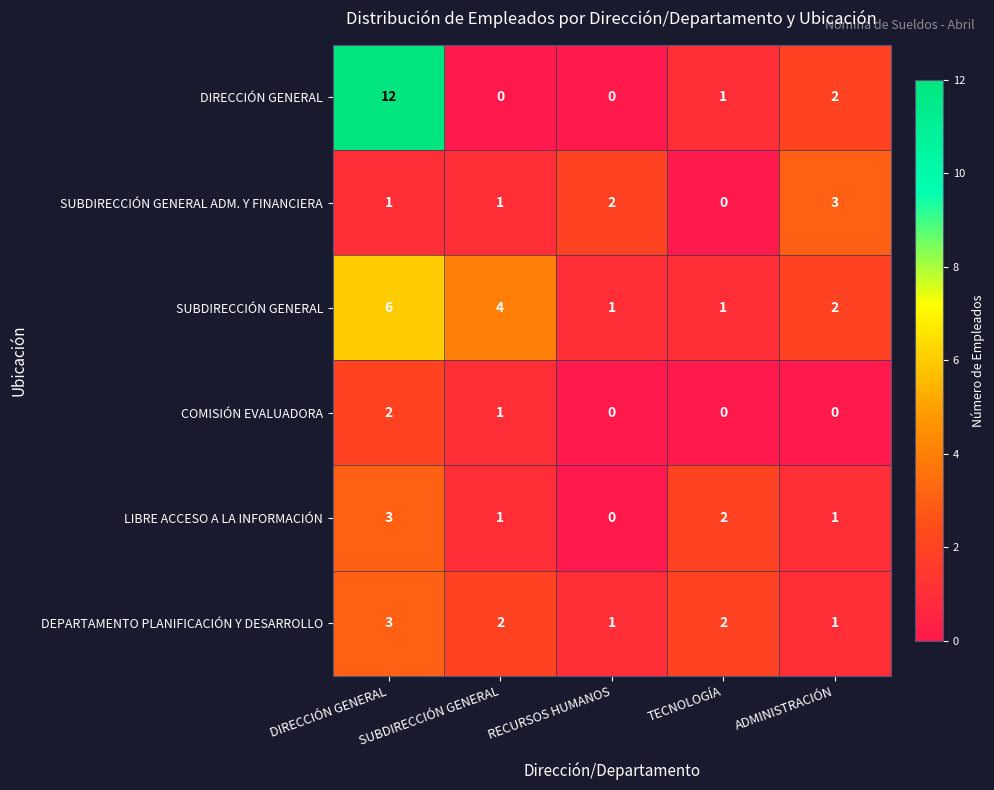

What is the total value across all series at DIRECCIÓN GENERAL?

27